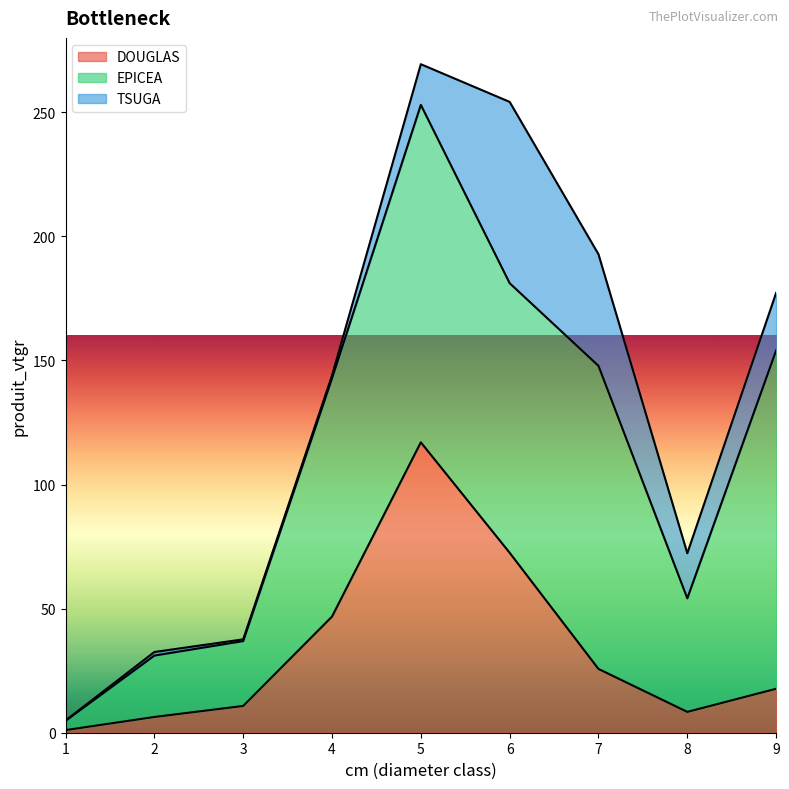

True or false: DOUGLAS and TSUGA intersect in this chart.

True